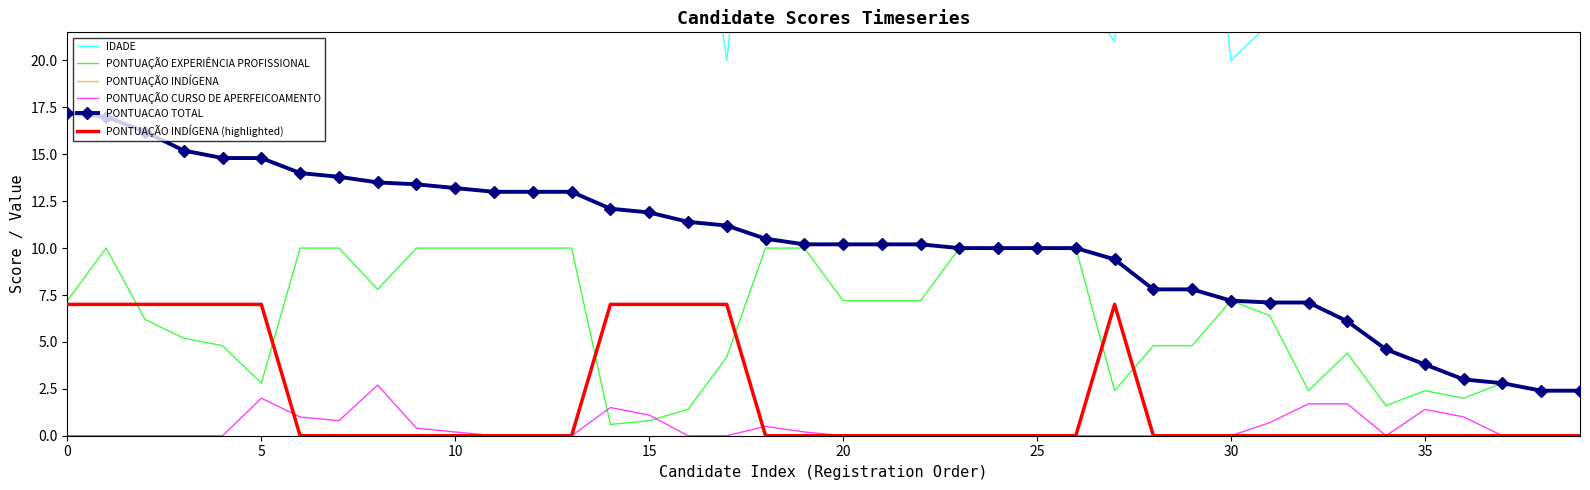

Between 0 and 28, which series saw the biggest shift?

IDADE